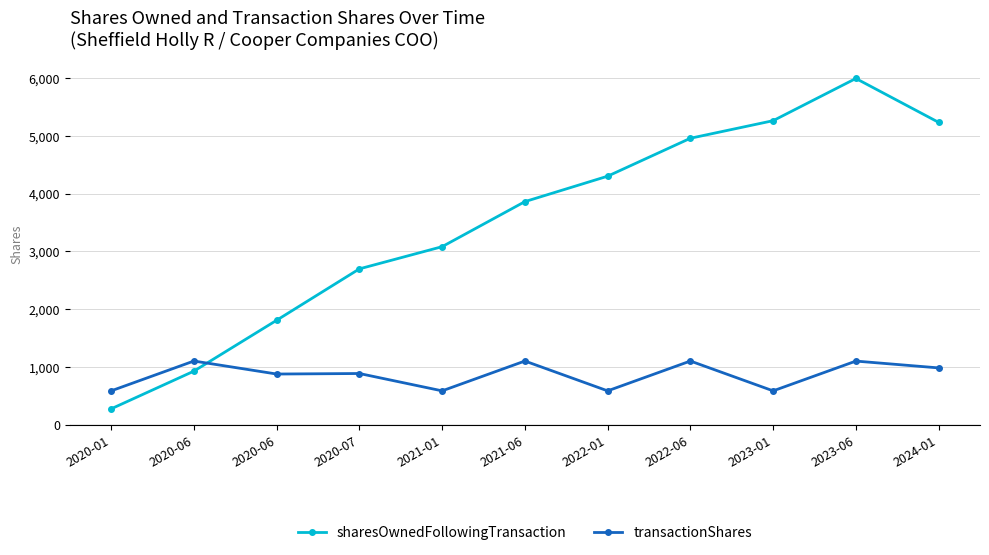

Which has a higher value, 2023-06 or 2020-07?

2023-06